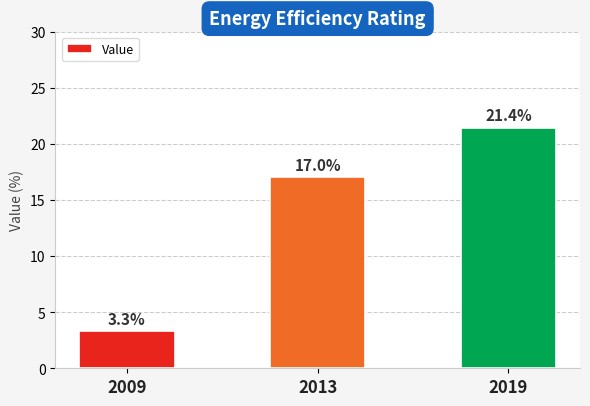

What is the change in value from 2009 to 2013?

+13.7